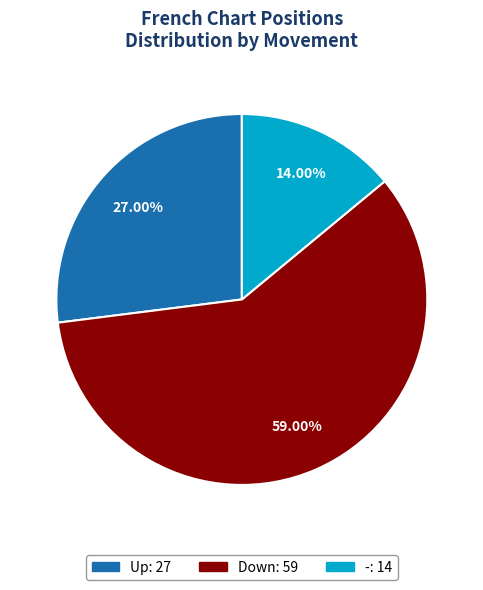

Is there a majority slice in this chart?

Yes